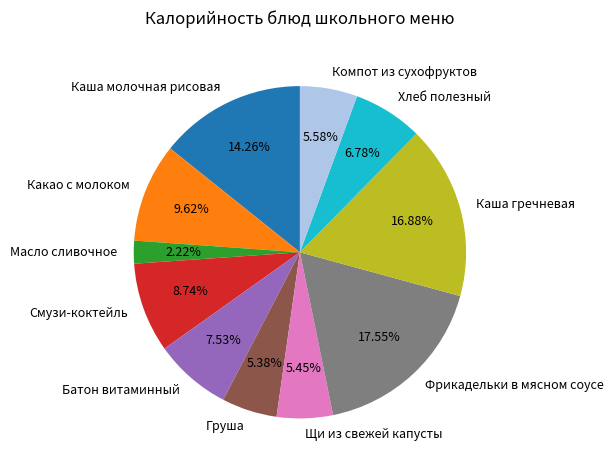

Is there any slice that represents more than half of the pie?

No